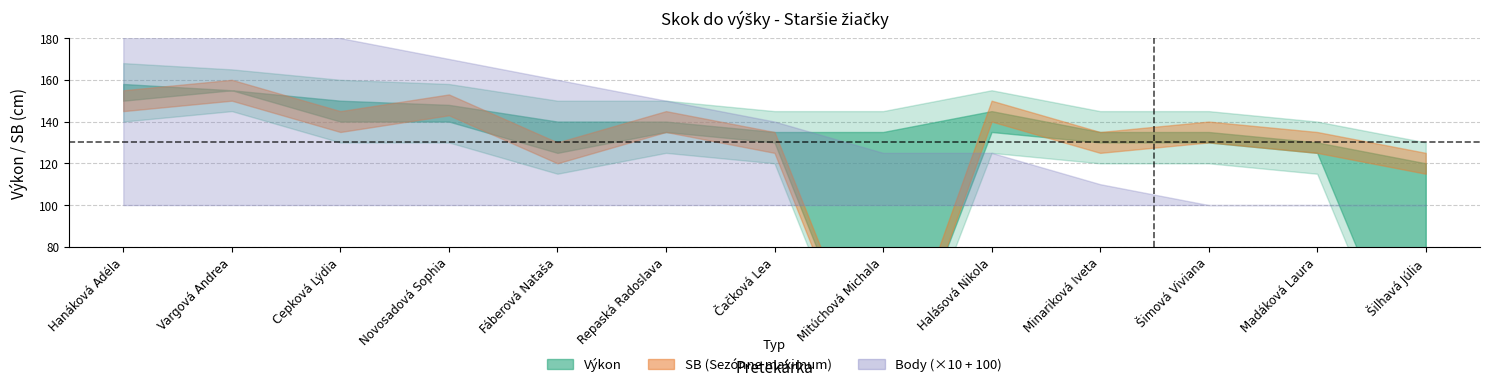

What is the difference between the second highest and second lowest values in the SB series?

30.0